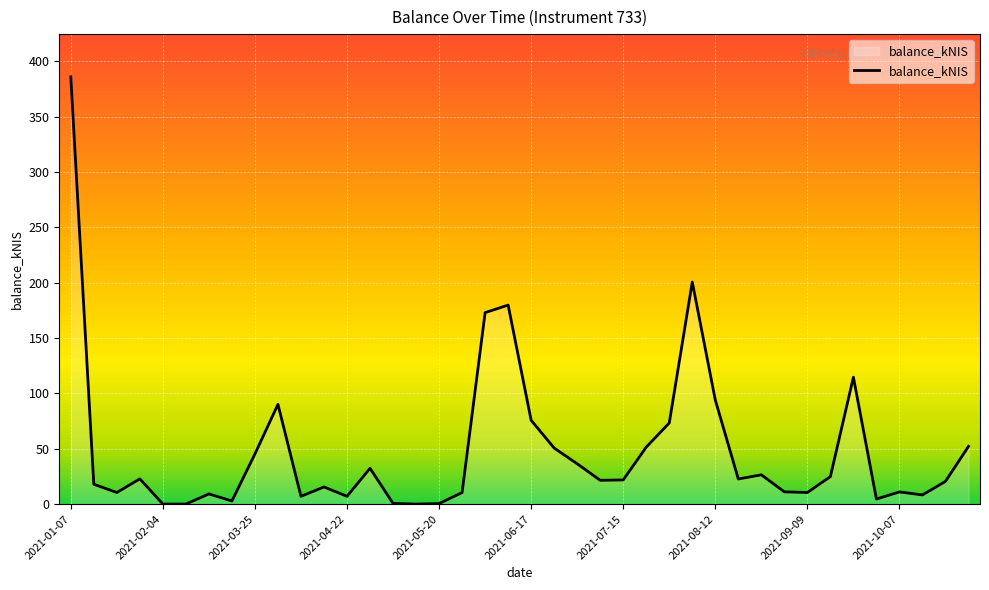

What is the difference between the maximum and minimum values?

385.9